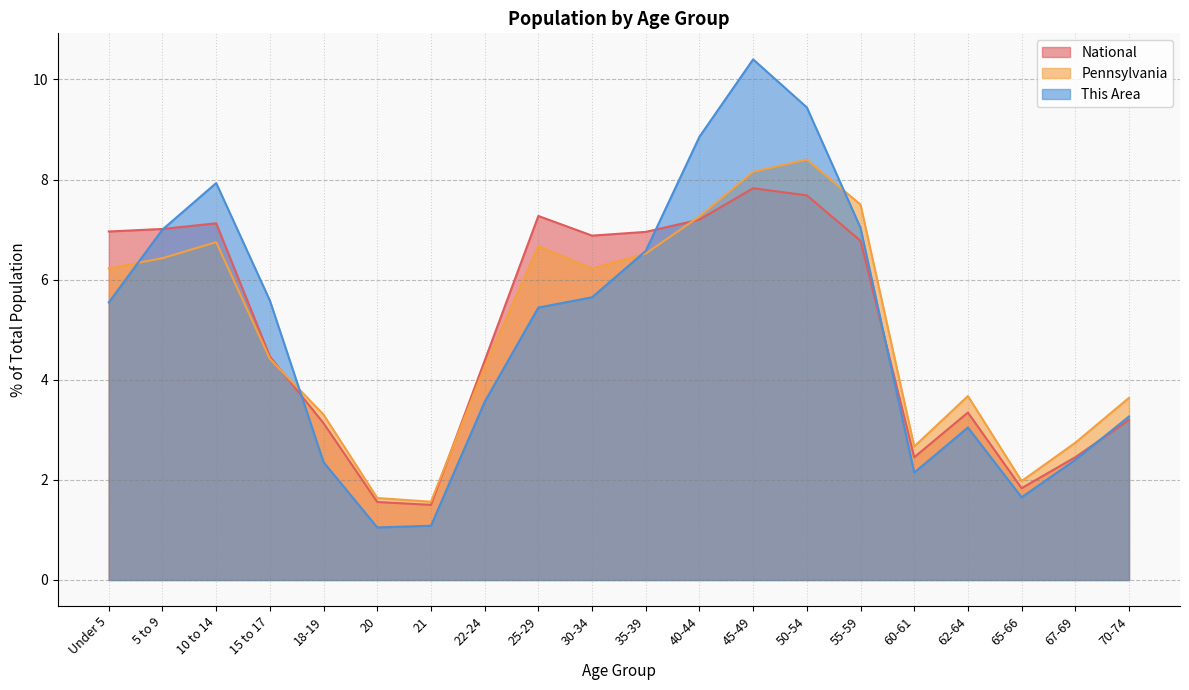

The This Area series shows 10.4 at 45-49. True or false?

True